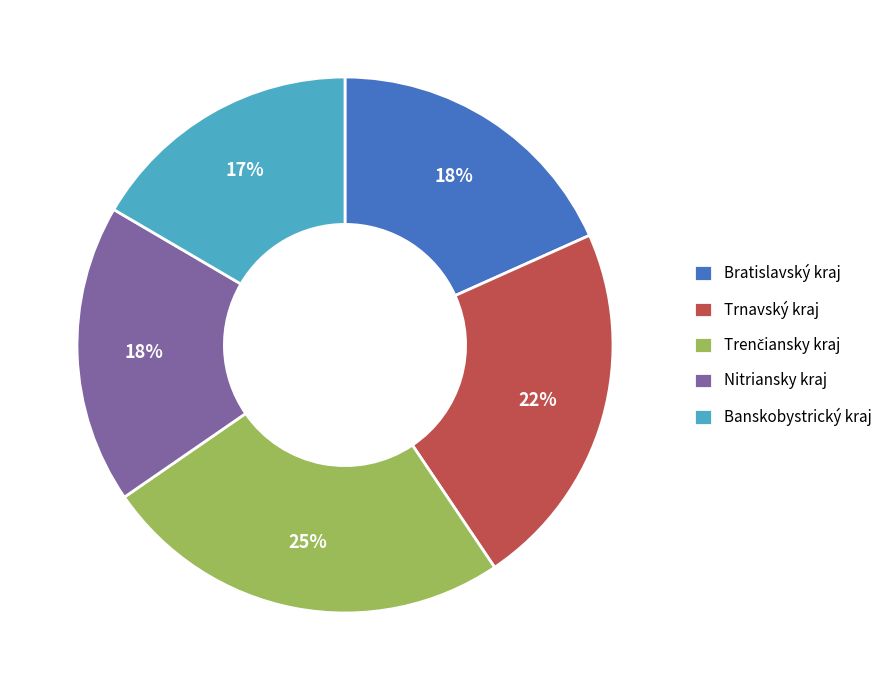

Combined, do Trnavský kraj and Bratislavský kraj account for over 50%?

No